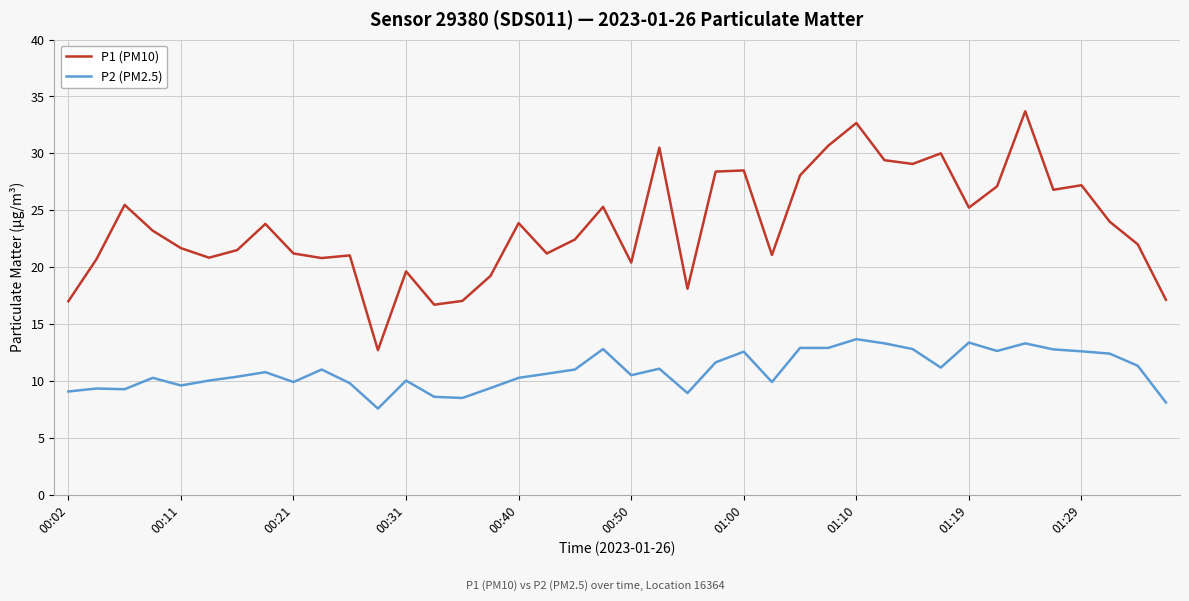

Rank the series by their average value, from highest to lowest.

P1 (PM10), P2 (PM2.5)